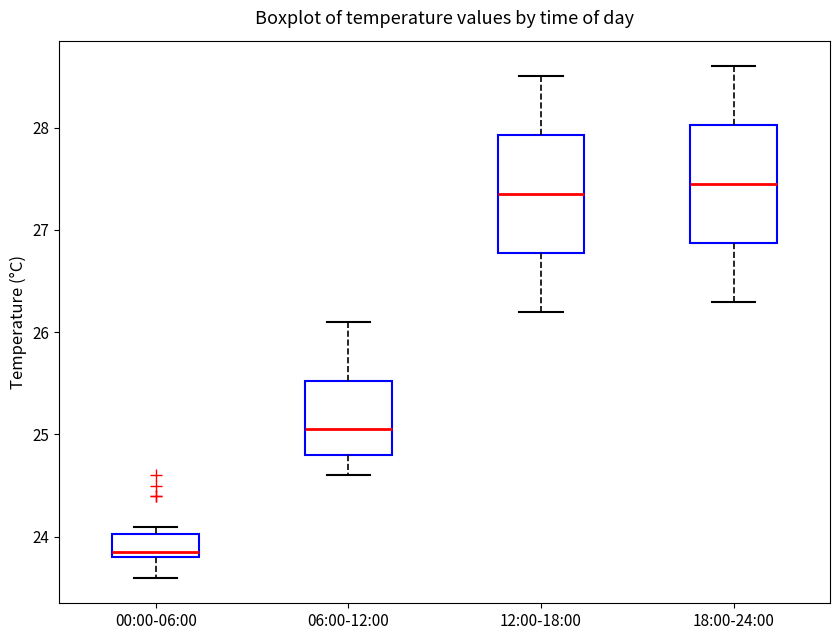

Where does the median line of the box for 00:00-06:00 sit on the y-axis? The values are not printed on the chart, so give them approximately, as read against the axis.

23.9